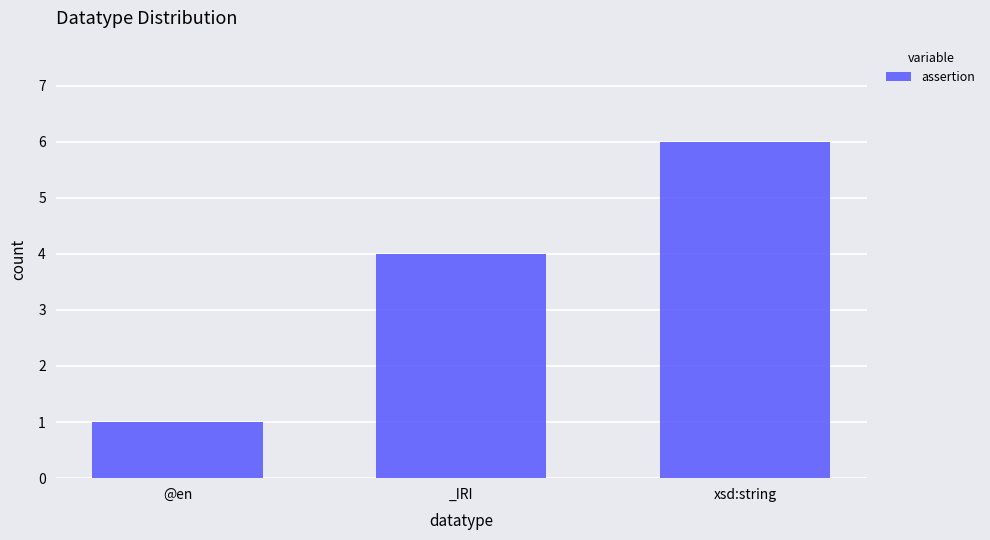

What is the sum of the values at _IRI and xsd:string?

10